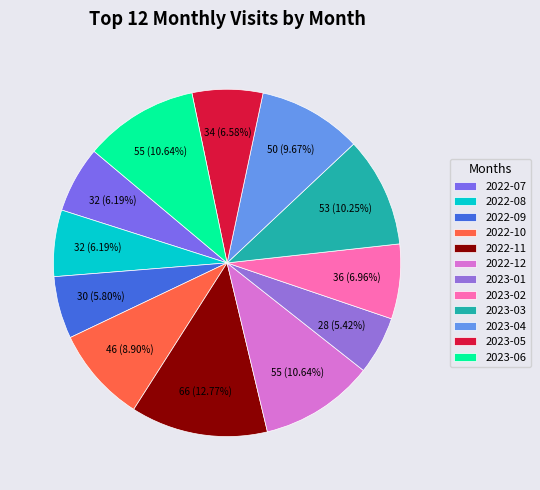

Between 2022-09 and 2022-10, which is larger?

2022-10